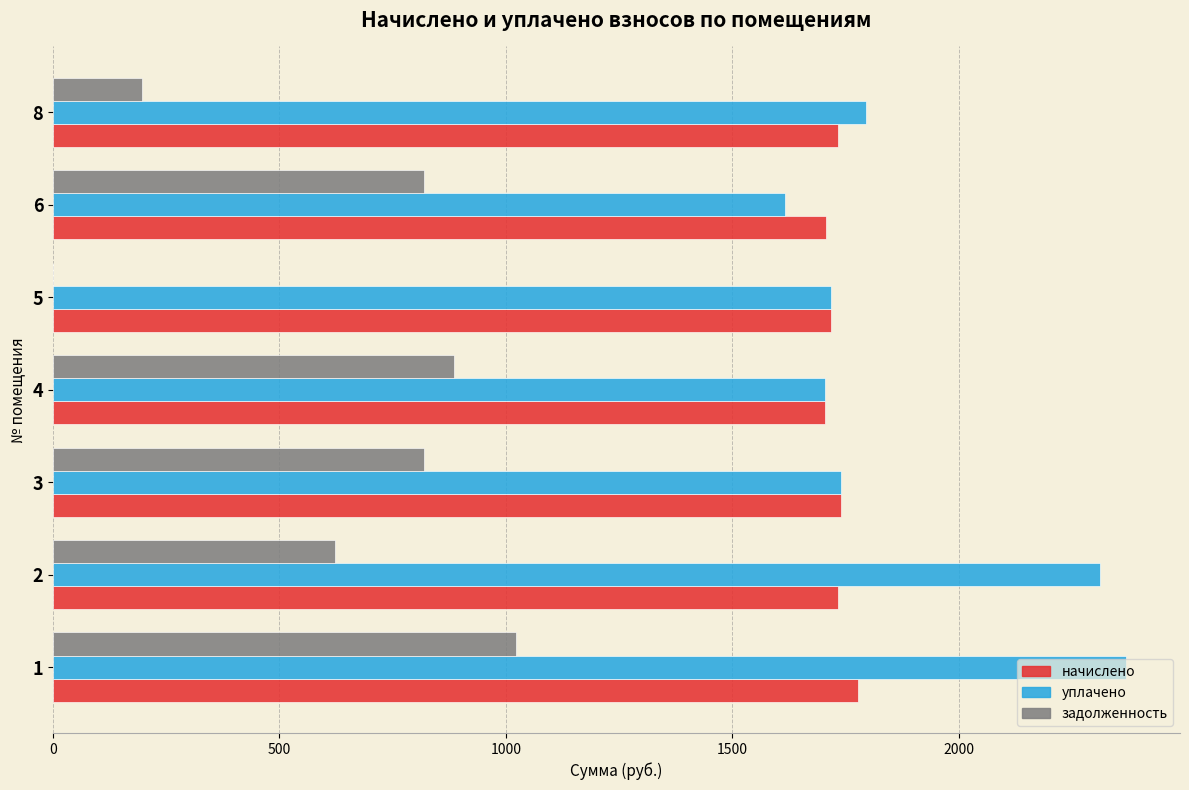

Where is задолженность nearest to the value 510?

2